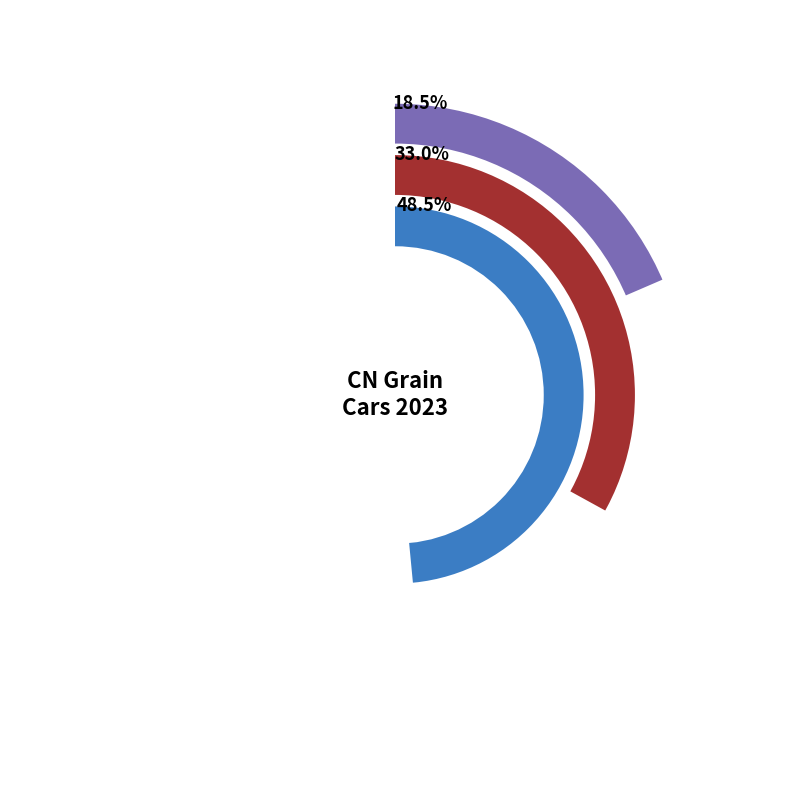

Is MS the majority of the pie?

No